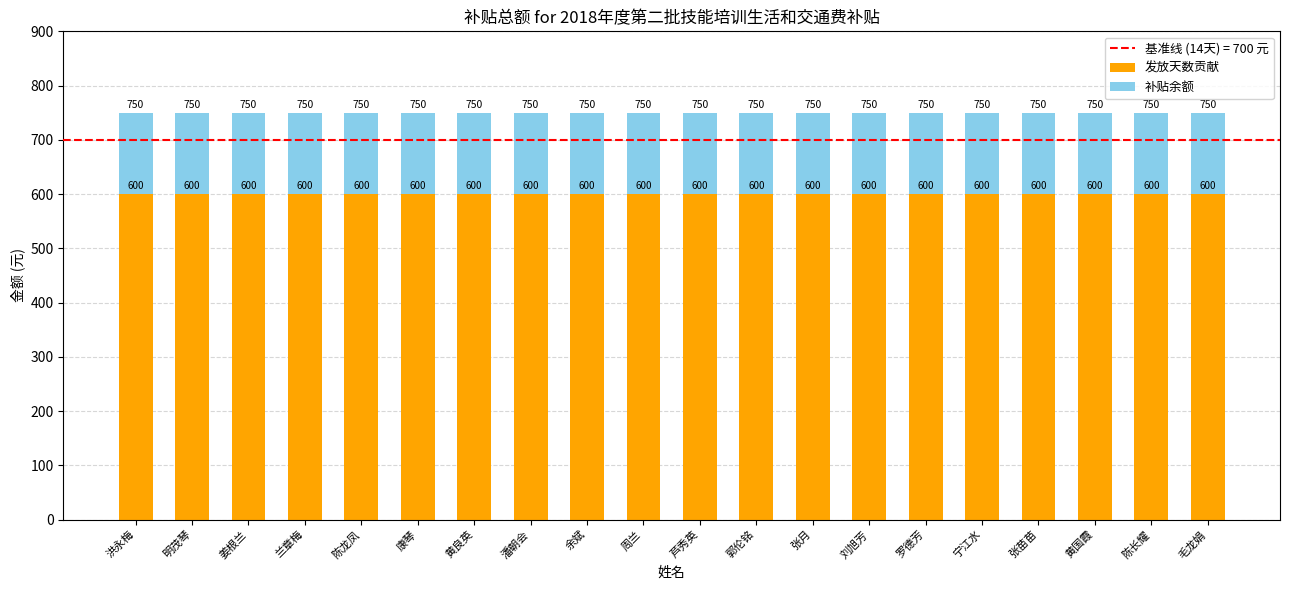

True or false: 发放天数贡献 has a value of 987 at 周兰.

False